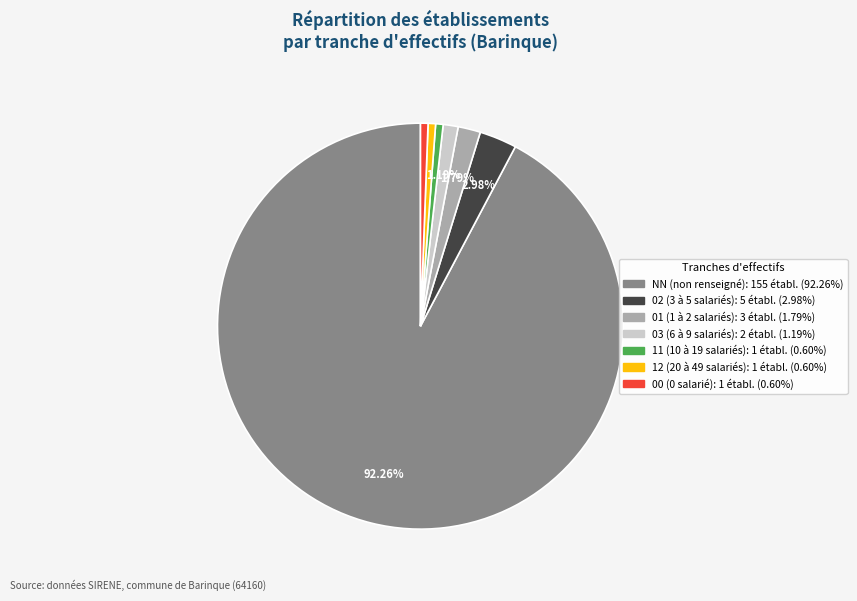

Count the number of slices in the pie.

7